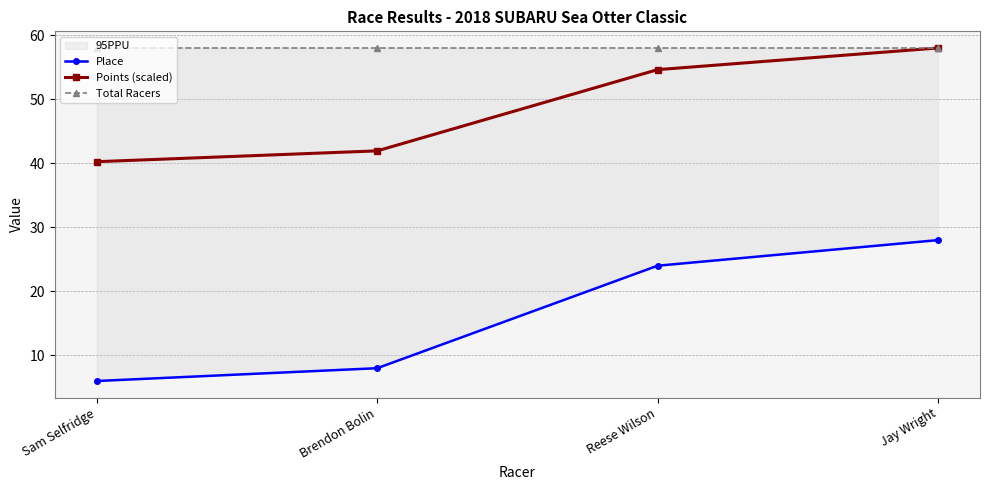

At which label is Points (scaled) closest to 49?

Reese Wilson